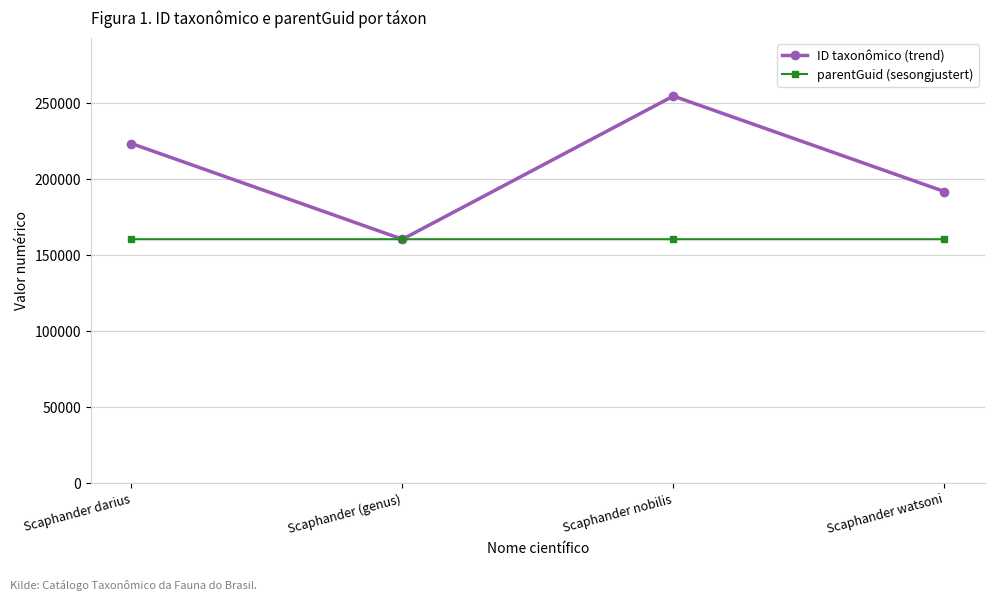

The ID taxonômico (trend) series shows 254788 at Scaphander nobilis. True or false?

True